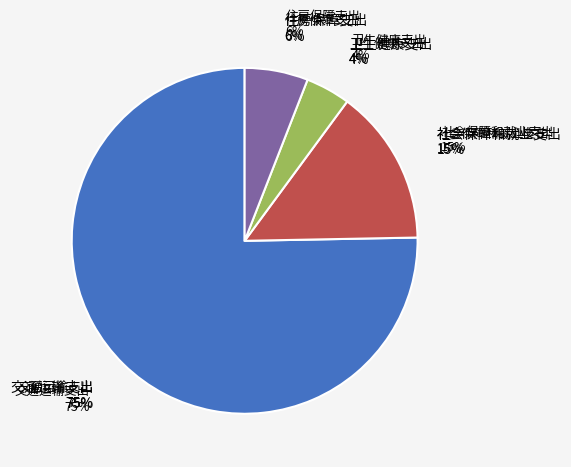

What is the total percentage of 卫生健康支出 and 住房保障支出?

10.1%